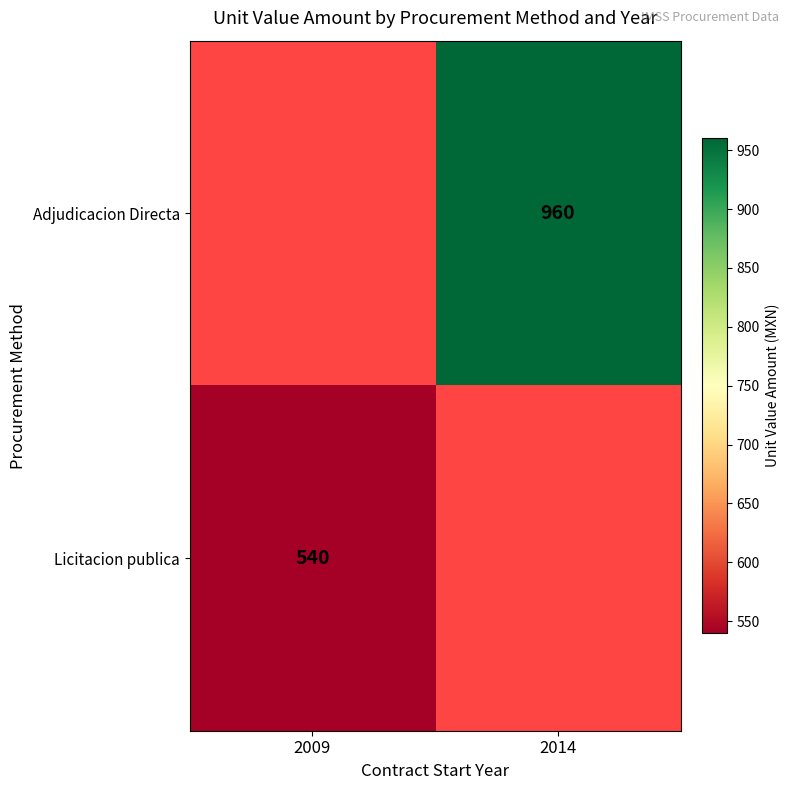

The Adjudicacion Directa series shows 1376 at 2014. True or false?

False